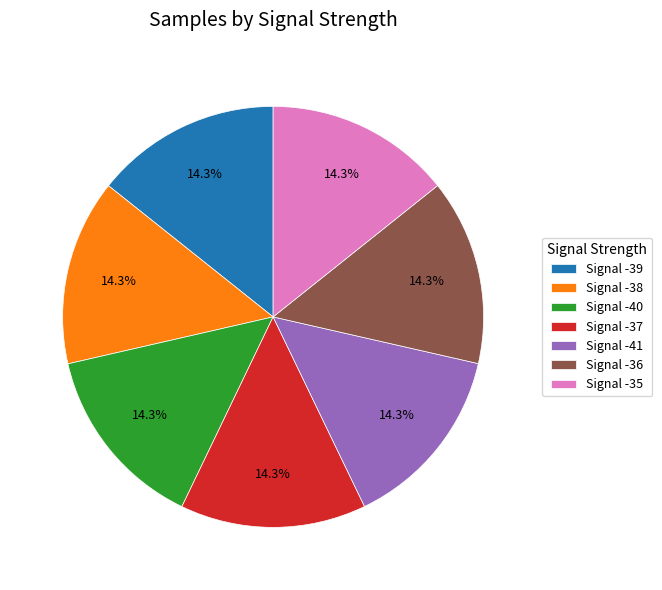

Count the number of slices in the pie.

7